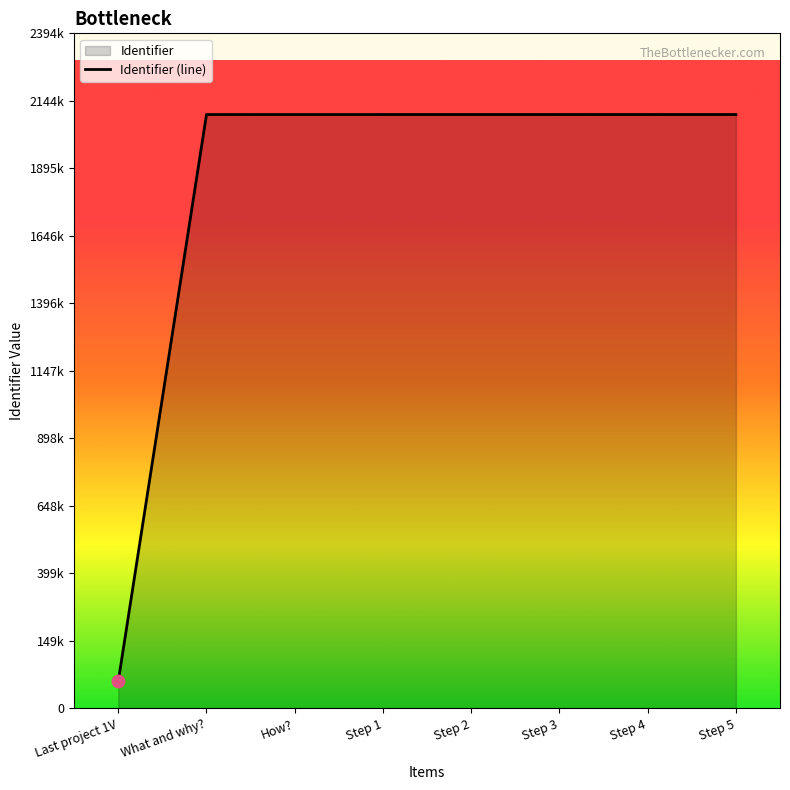

What is the ratio of the value at Step 2 to the value at What and why??

1.0